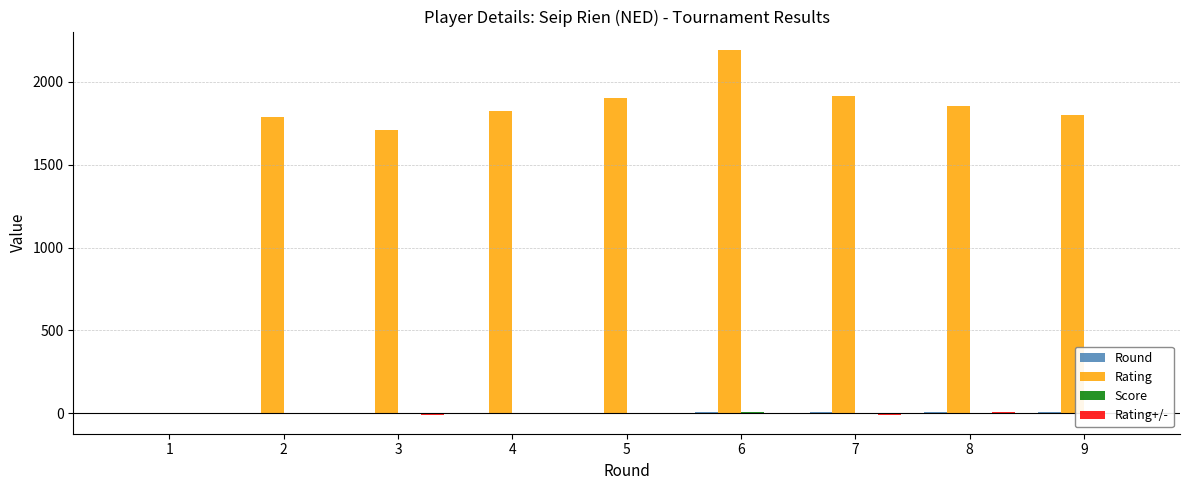

The value of Rating at 8 is 2573.5. True or false?

False